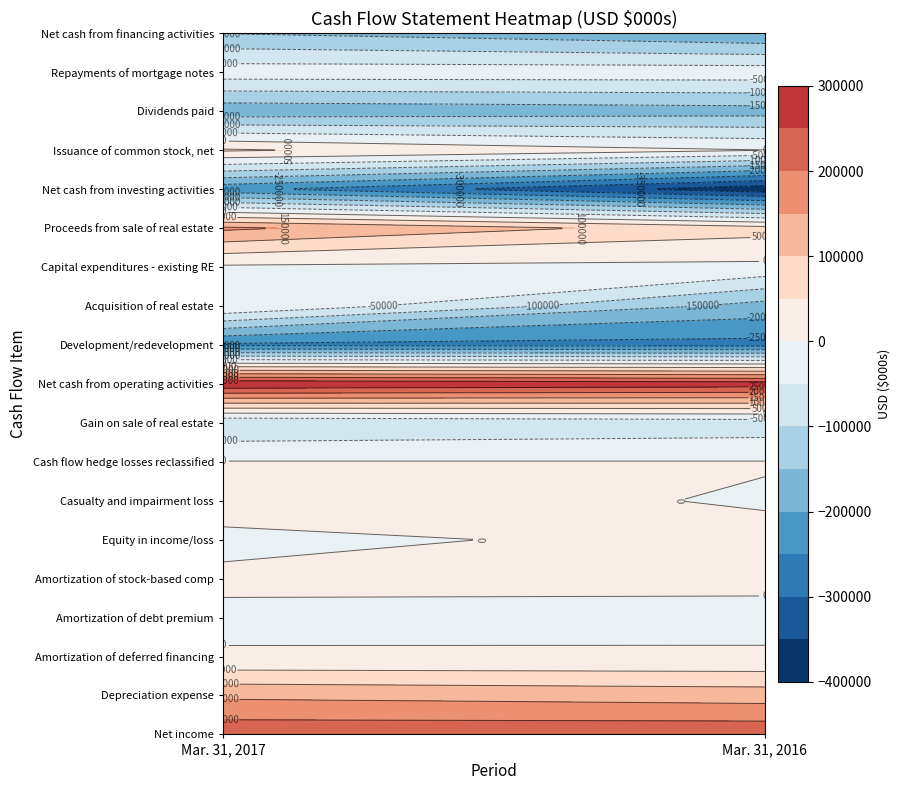

The value of Issuance of common stock, net at 1 is 1102. True or false?

True